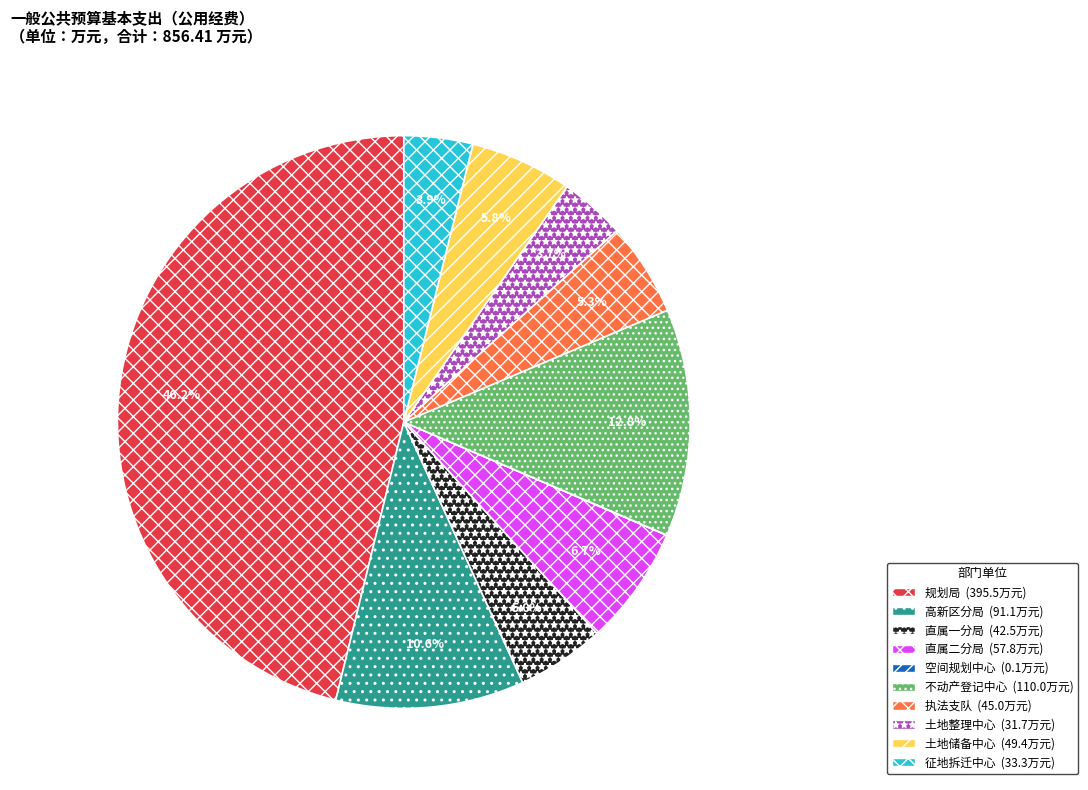

Is there a majority slice in this chart?

No